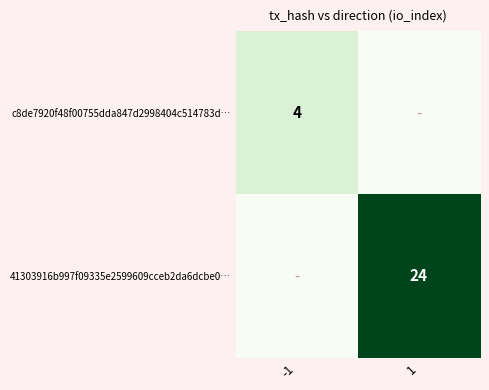

The 41303916b997f09335e2599609cceb2da6dcbe0… series shows 8 at 1. True or false?

False